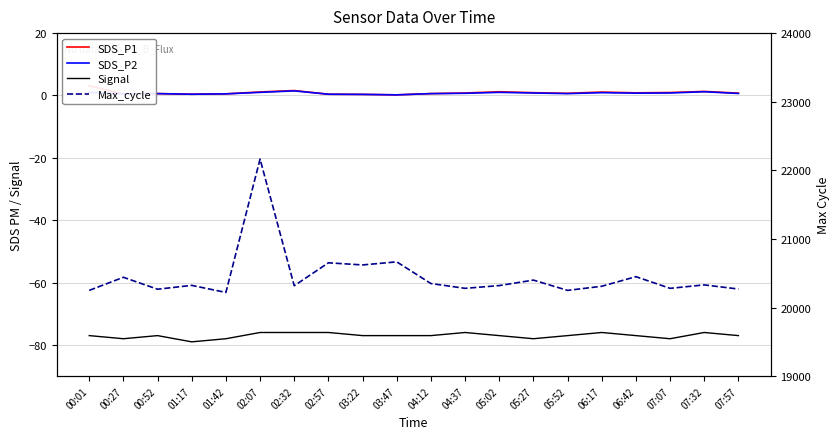

Between 04:12 and 06:42, which series saw the biggest shift?

Max_cycle